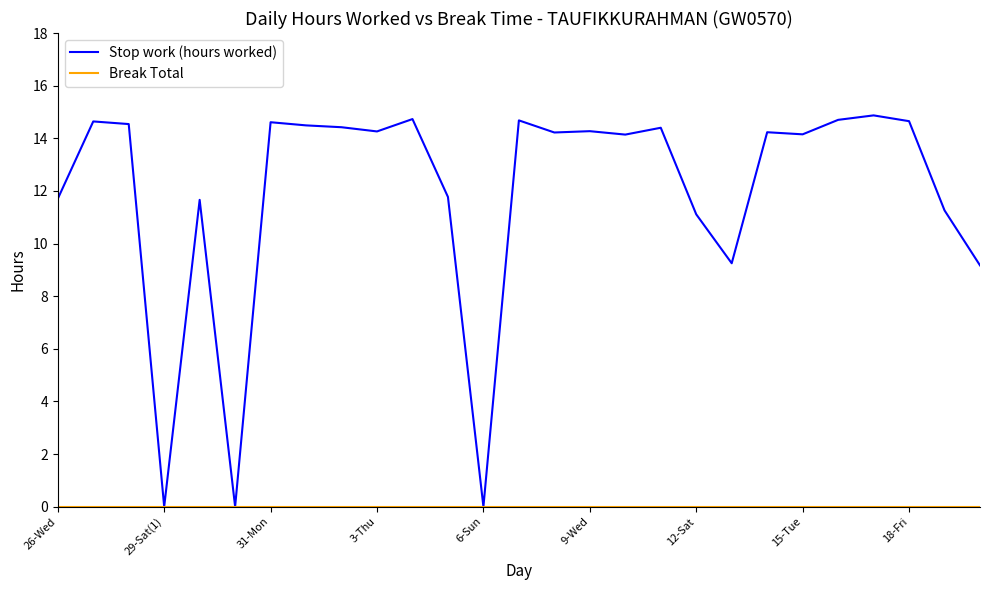

Which series has the largest total across all categories?

Stop work (hours worked)